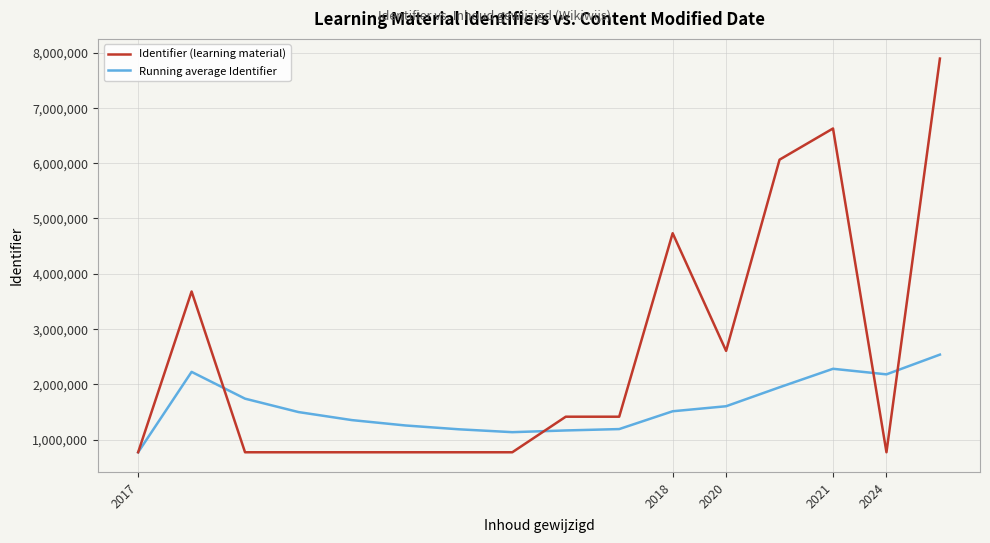

Rank the series by their maximum value, from highest to lowest.

Identifier (learning material), Running average Identifier